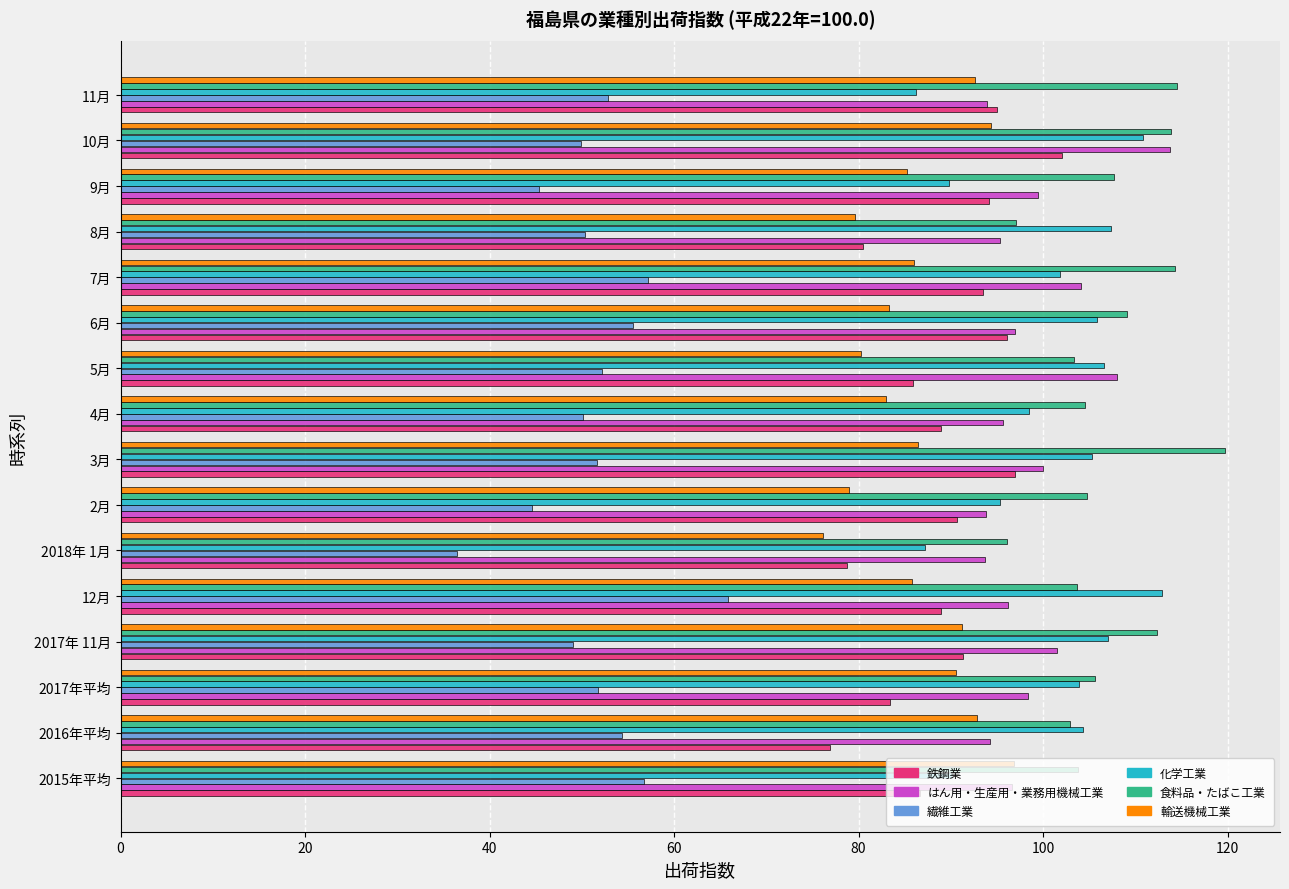

Read the 輸送機械工業 value at 2015年平均.

96.8